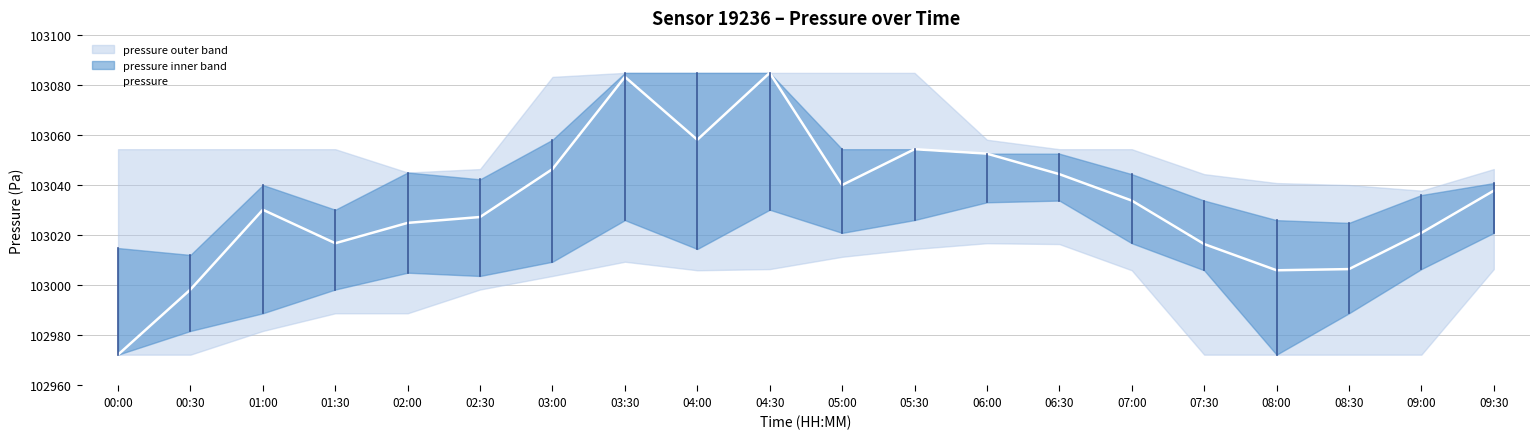

Is it true that the value at 02:00 is 32862.4?

False